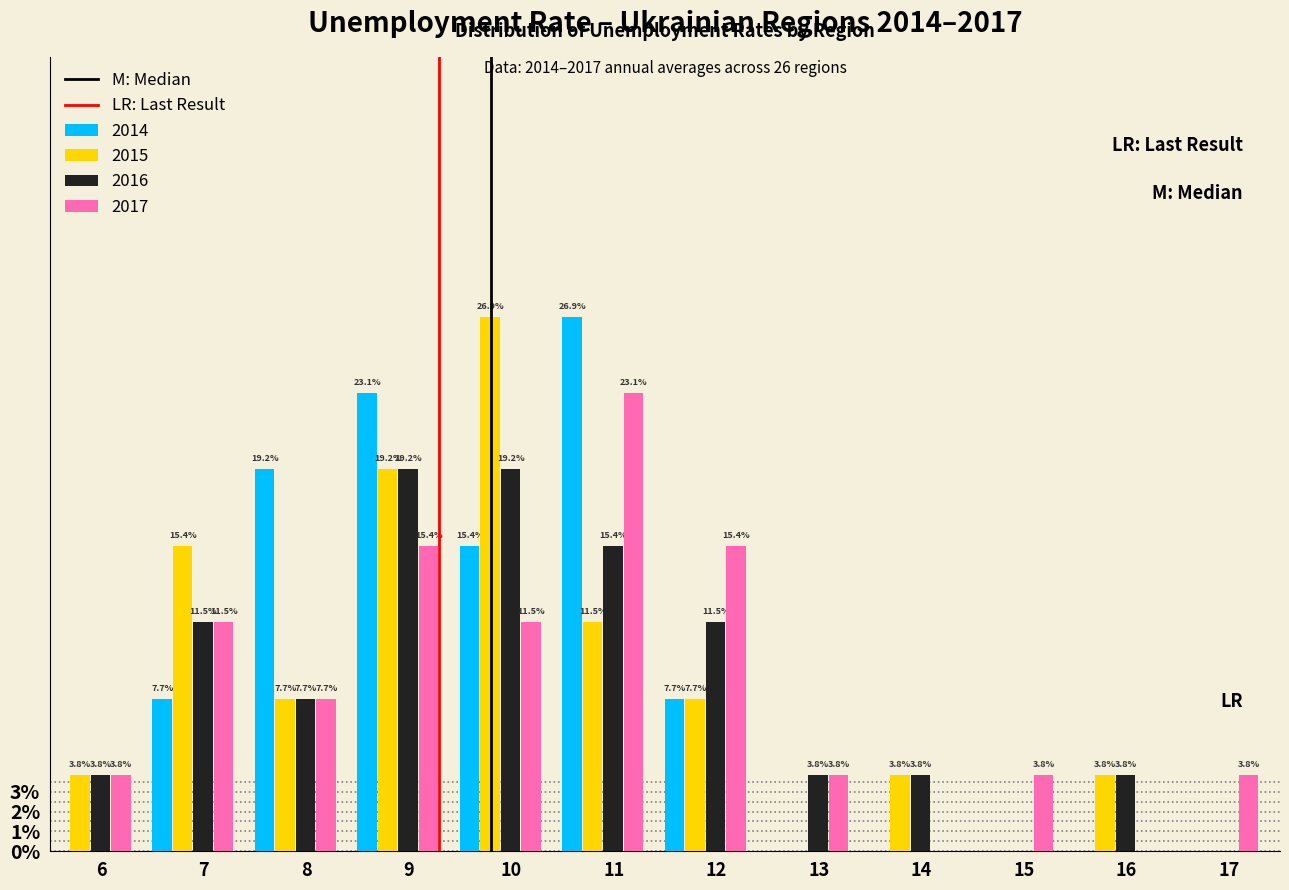

Are the bars horizontal?

No